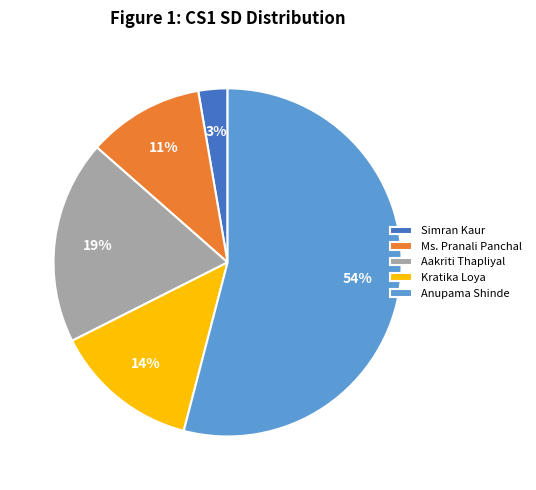

Between Aakriti Thapliyal and Ms. Pranali Panchal, which is larger?

Aakriti Thapliyal